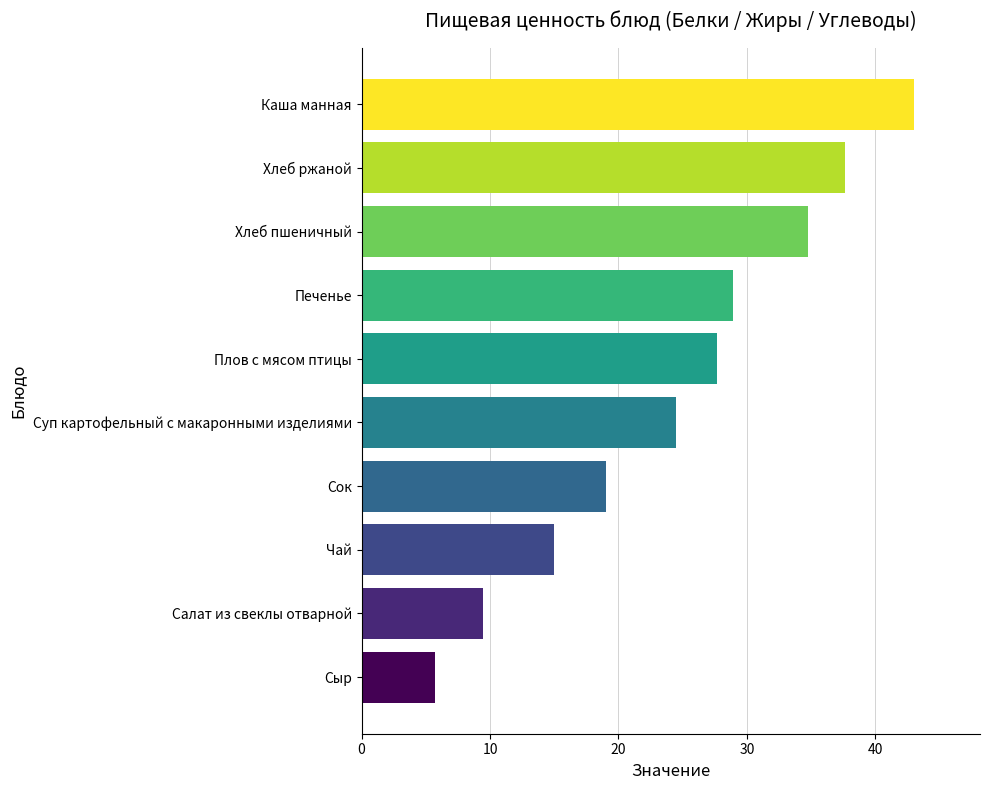

What is the change in value from Салат из свеклы отварной to Каша манная?

+33.5